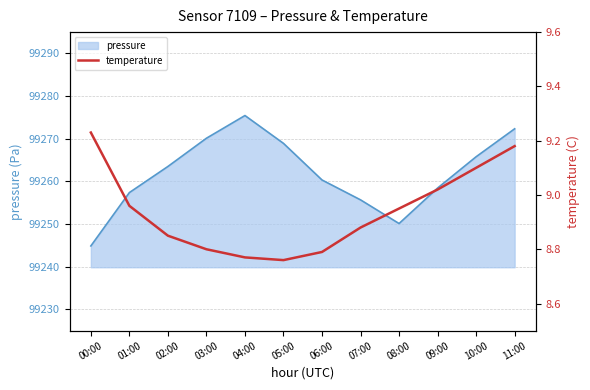

How many lines are shown in the chart?

1